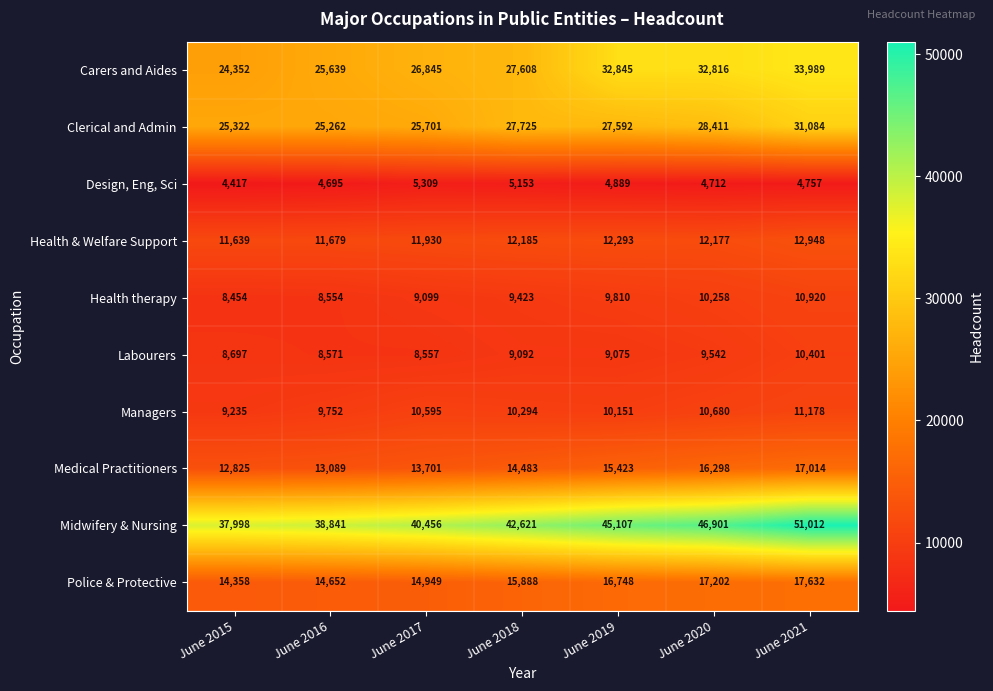

Which series has the largest total across all categories?

Midwifery & Nursing